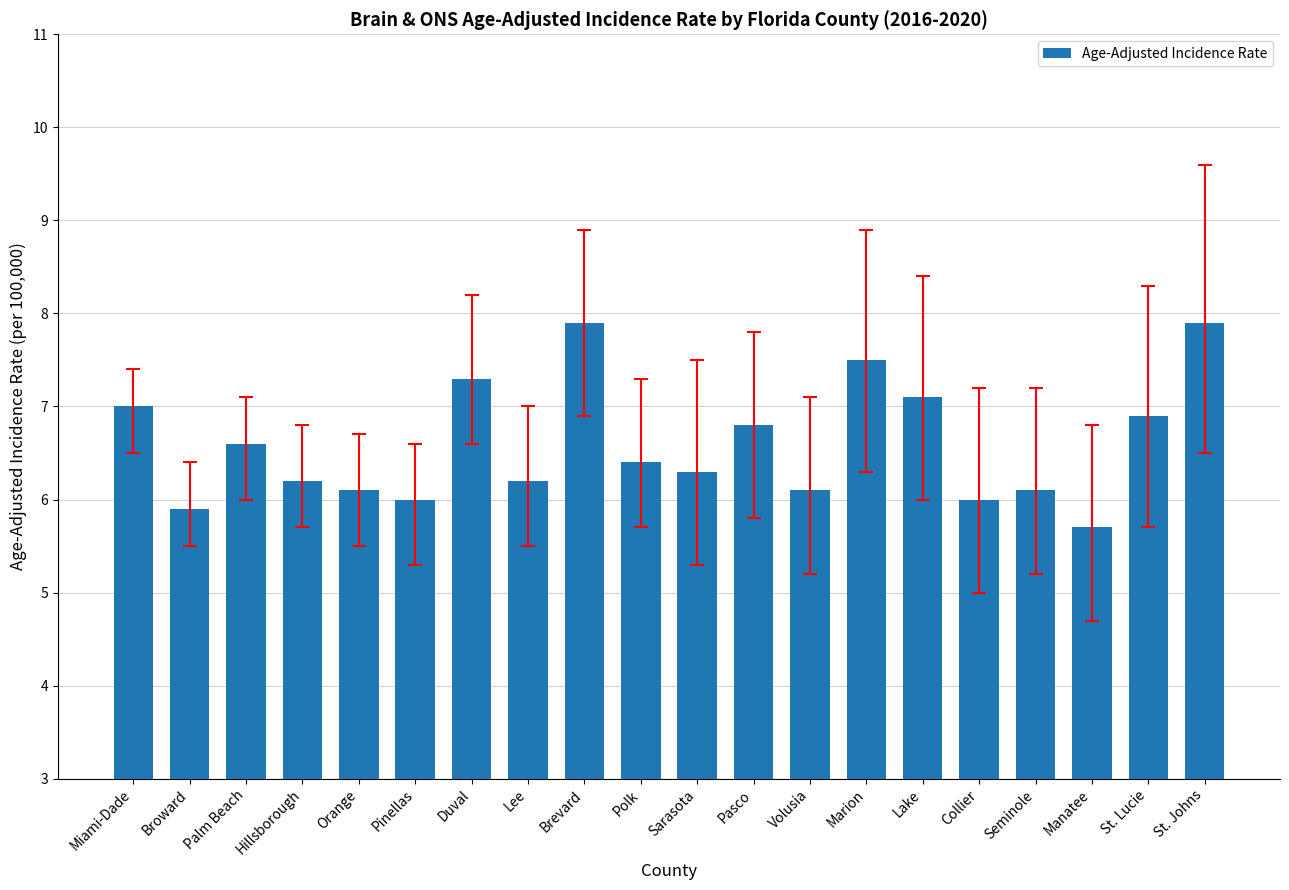

What is the ratio of the value at Seminole to the value at Marion?

0.8